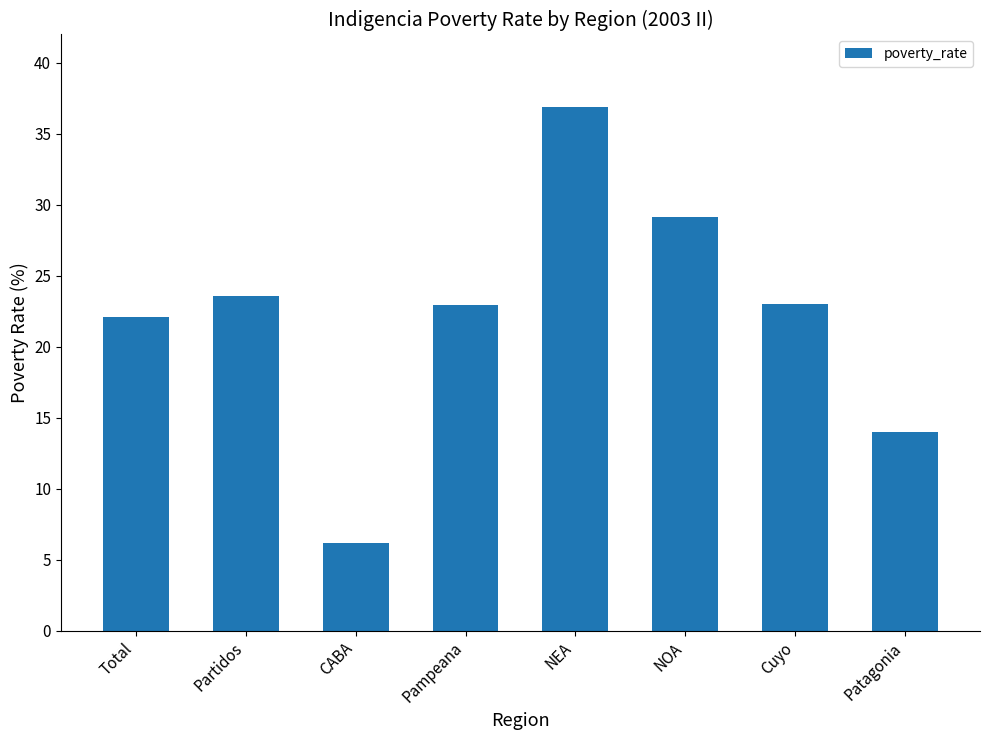

How many series are shown in this chart?

1